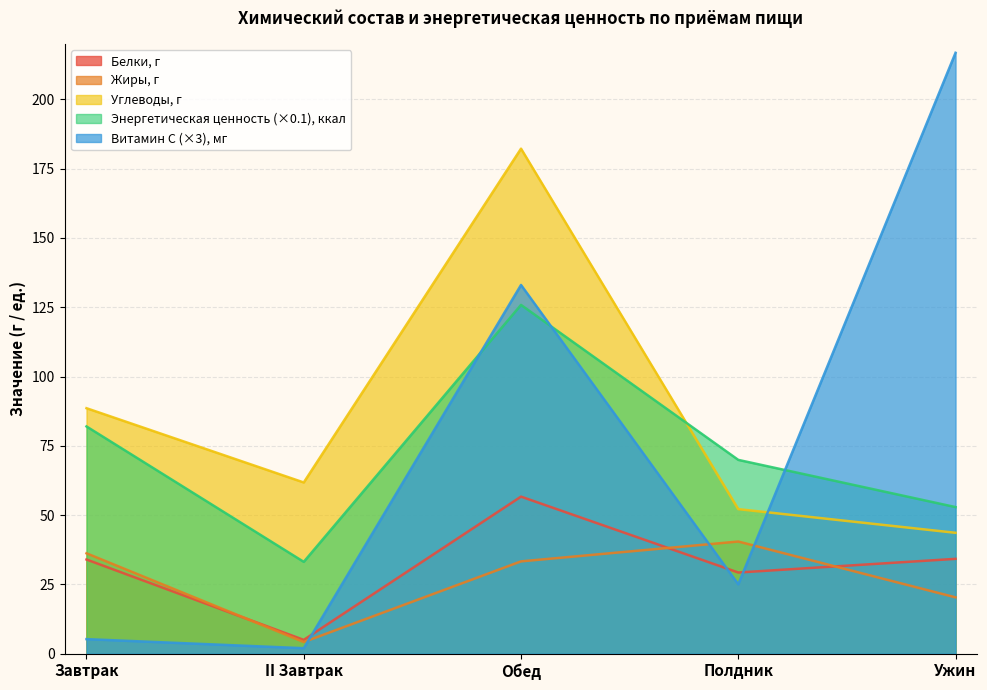

Between Ужин and Полдник, which is larger?

Ужин